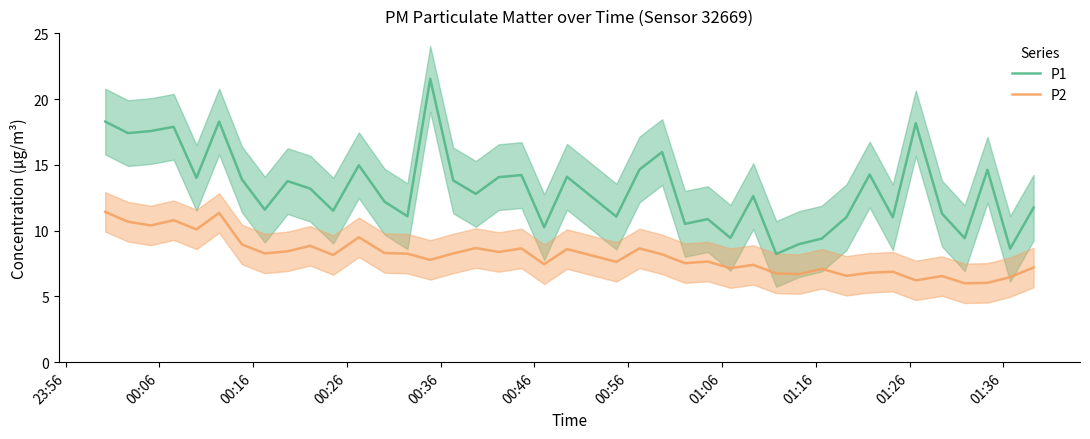

What is the minimum value shown in the chart?

6.0